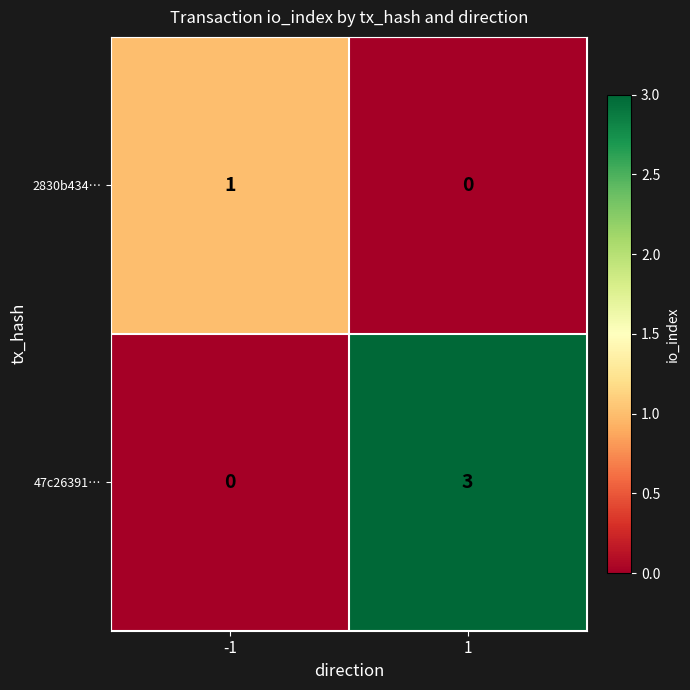

Is the value of 47c26391… at 1 greater than the value of 2830b434… at -1?

Yes